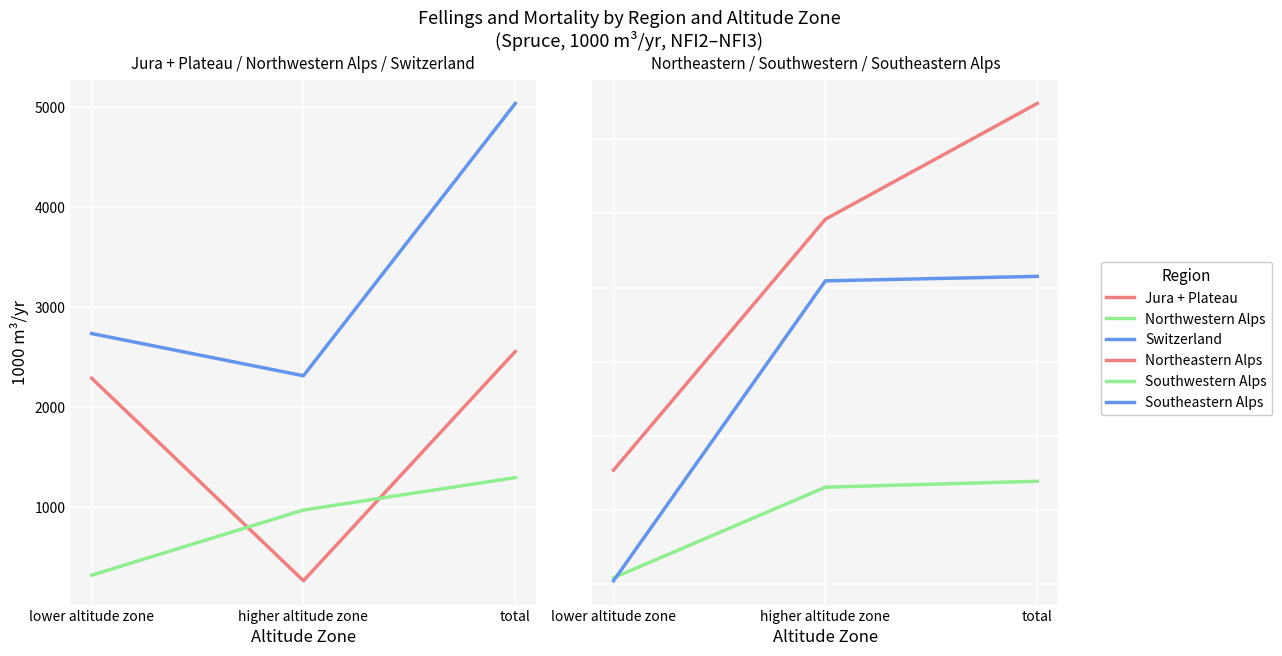

Is the value of Northeastern Alps at higher altitude zone greater than the value of Southwestern Alps at lower altitude zone?

Yes